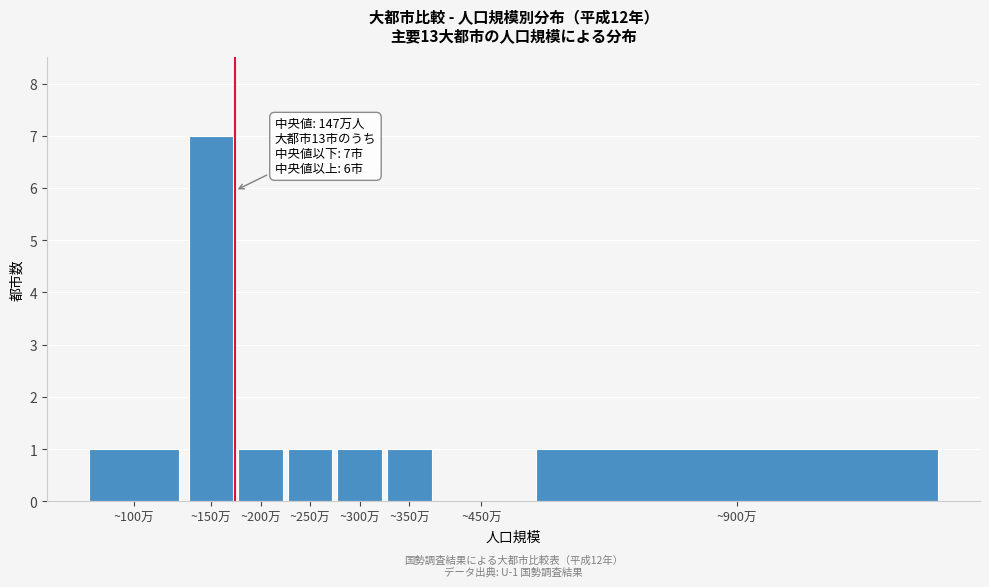

Reading right to left, transcribe all the data shown in this chart.

~900万=1	~450万=0	~350万=1	~300万=1	~250万=1	~200万=1	~150万=7	~100万=1